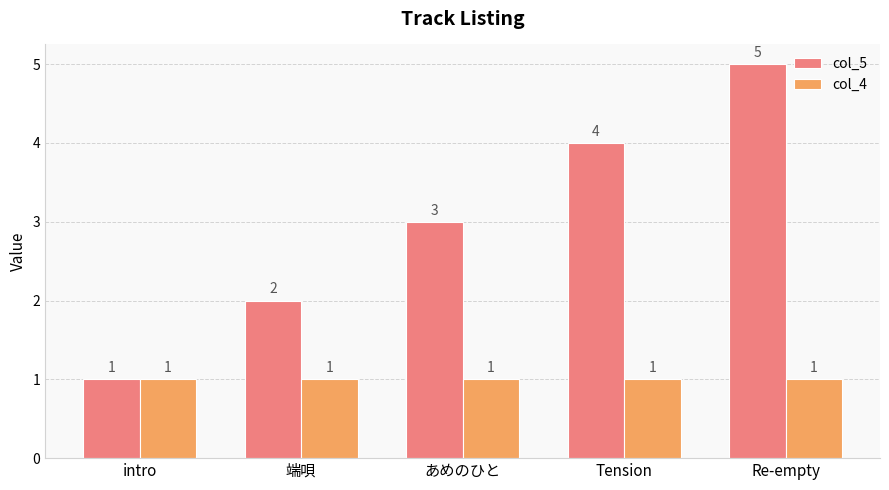

What is the minimum value for col_5?

1